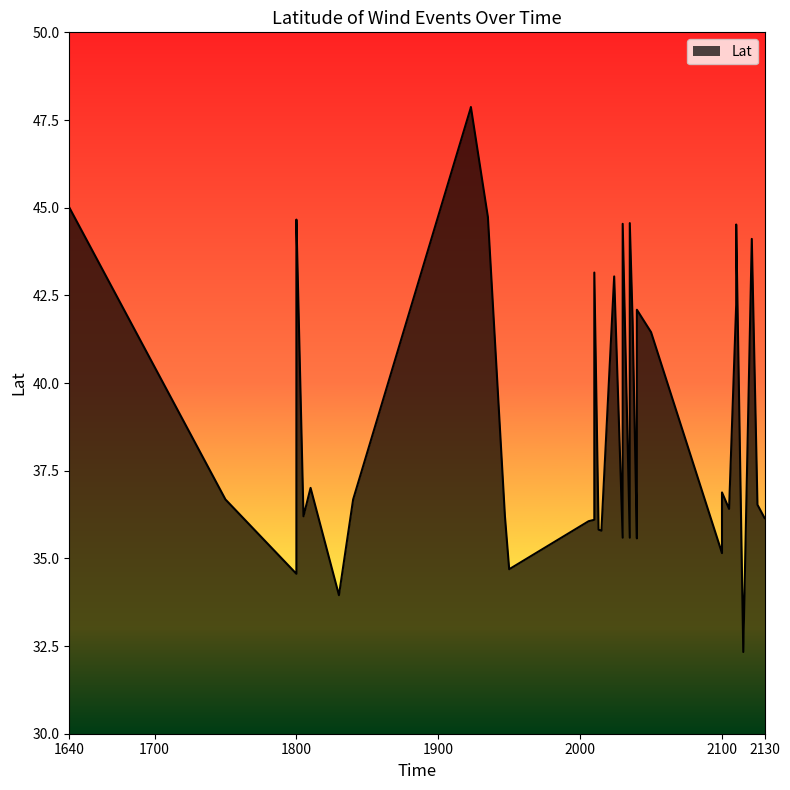

Reading left to right, what are all the values shown in this chart?

1640=45.0	1750=36.7	1800=34.6	1800=43.2	1800=44.7	1805=36.2	1810=37.0	1830=34.0	1840=36.7	1923=47.9	1923=47.9	1935=44.7	1947=36.2	1950=34.7	2006=36.1	2010=36.1	2010=43.1	2013=35.8	2015=35.8	2024=43.0	2030=35.6	2030=44.5	2035=35.6	2035=44.6	2037=41.8	2040=35.6	2040=36.1	2040=42.1	2050=41.5	2100=35.1	2100=35.3	2100=36.6	2100=36.9	2105=36.4	2110=42.2	2110=44.5	2115=32.3	2121=44.1	2125=36.5	2130=36.1